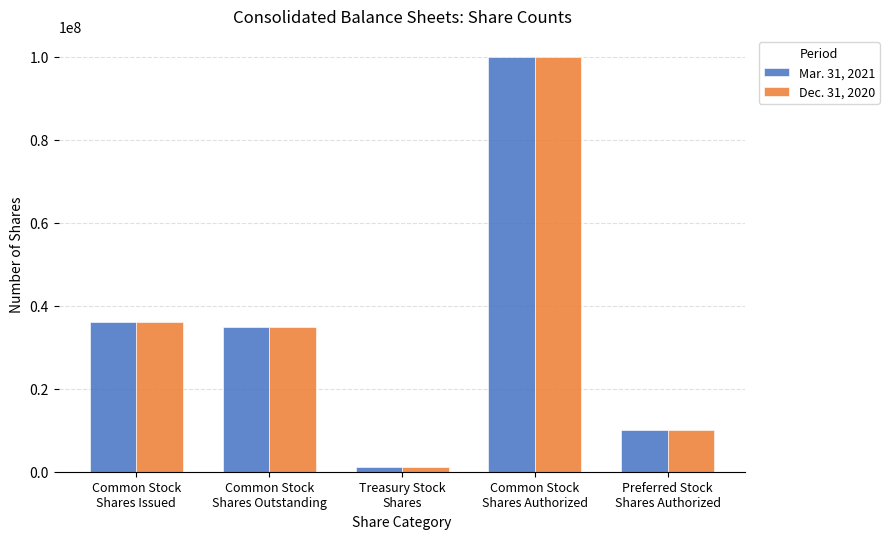

Reading left to right, list all the values displayed in this chart.

Mar. 31, 2021: Common Stock
Shares Issued=36143761	Common Stock
Shares Outstanding=34849790	Treasury Stock
Shares=1076220	Common Stock
Shares Authorized=100000000	Preferred Stock
Shares Authorized=10000000
Dec. 31, 2020: Common Stock
Shares Issued=36126698	Common Stock
Shares Outstanding=34791931	Treasury Stock
Shares=1071220	Common Stock
Shares Authorized=100000000	Preferred Stock
Shares Authorized=10000000